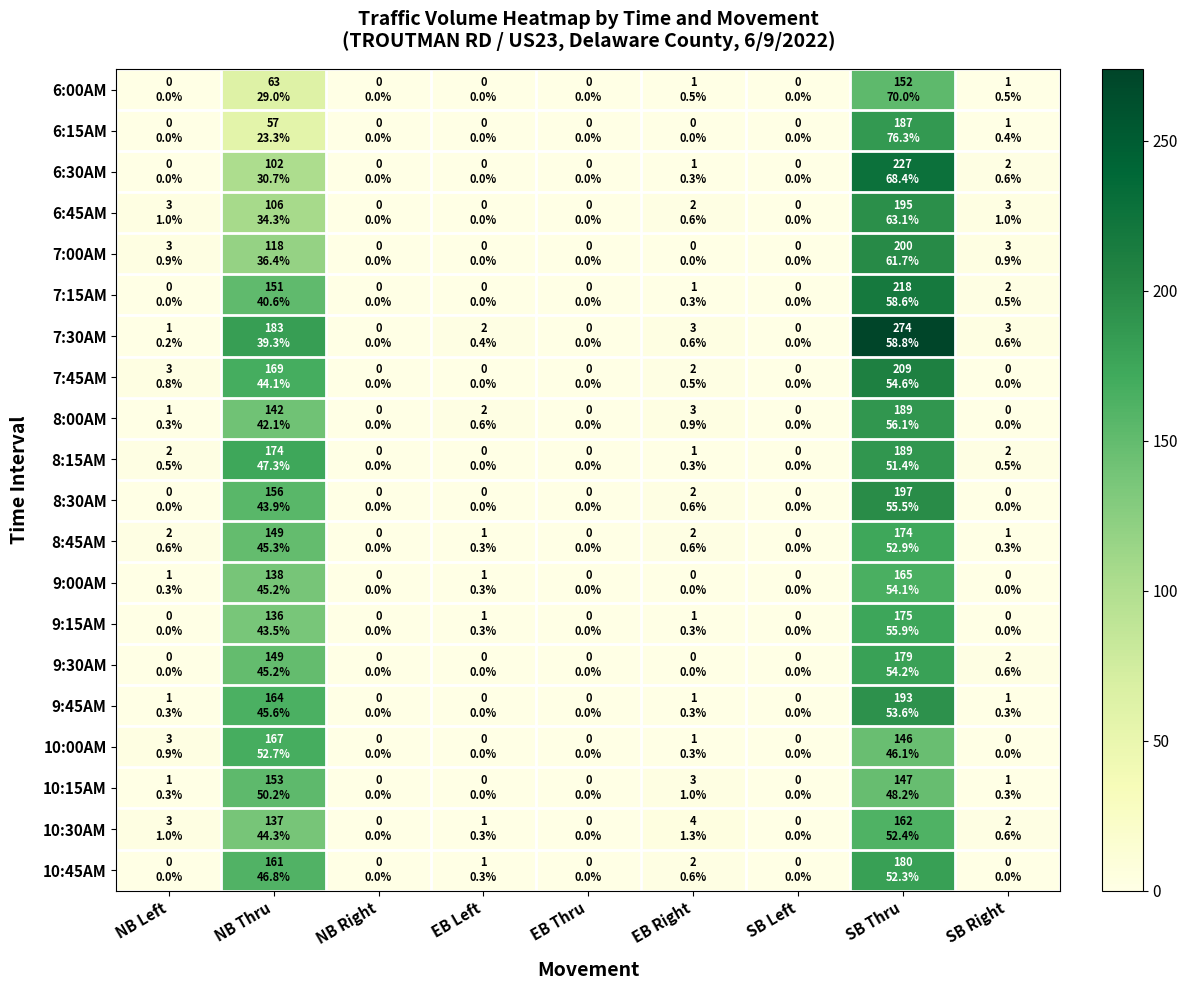

Rank the series by their maximum value, from highest to lowest.

7:30AM, 6:30AM, 7:15AM, 7:45AM, 7:00AM, 8:30AM, 6:45AM, 9:45AM, 8:00AM, 8:15AM, 6:15AM, 10:45AM, 9:30AM, 9:15AM, 8:45AM, 10:00AM, 9:00AM, 10:30AM, 10:15AM, 6:00AM